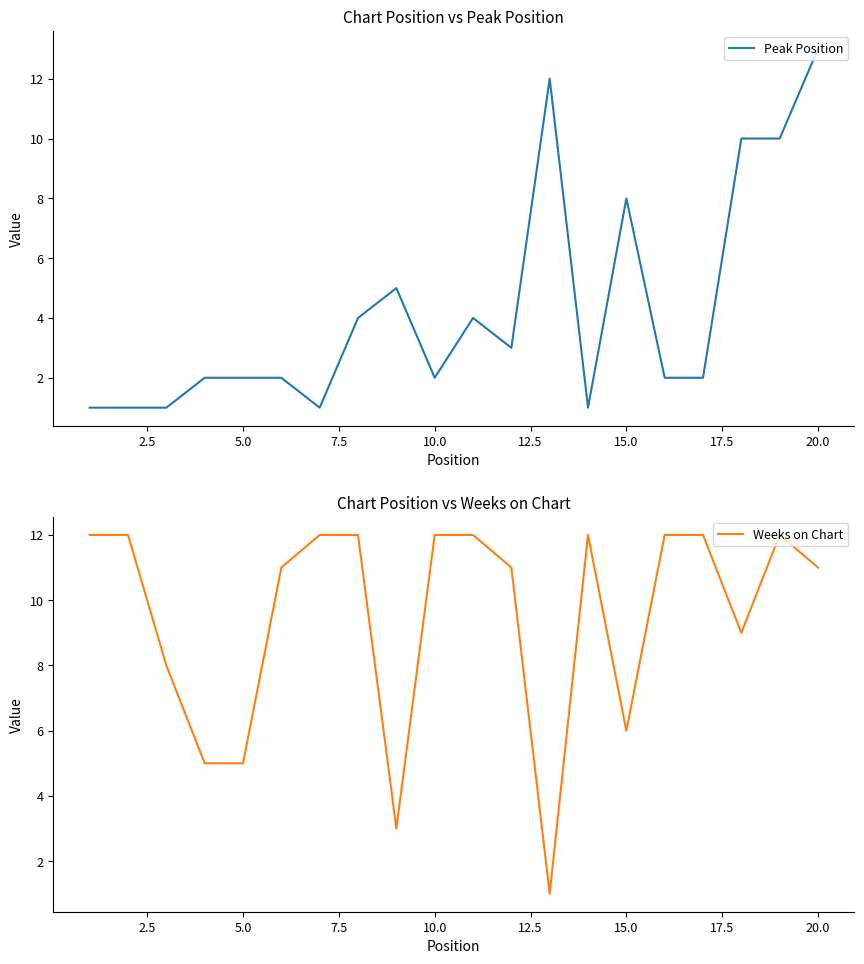

Reading right to left, extract all data points from this chart.

Peak Position: 13	10	10	2	2	8	1	12	3	4	2	5	4	1	2	2	2	1	1	1
Weeks on Chart: 11	12	9	12	12	6	12	1	11	12	12	3	12	12	11	5	5	8	12	12